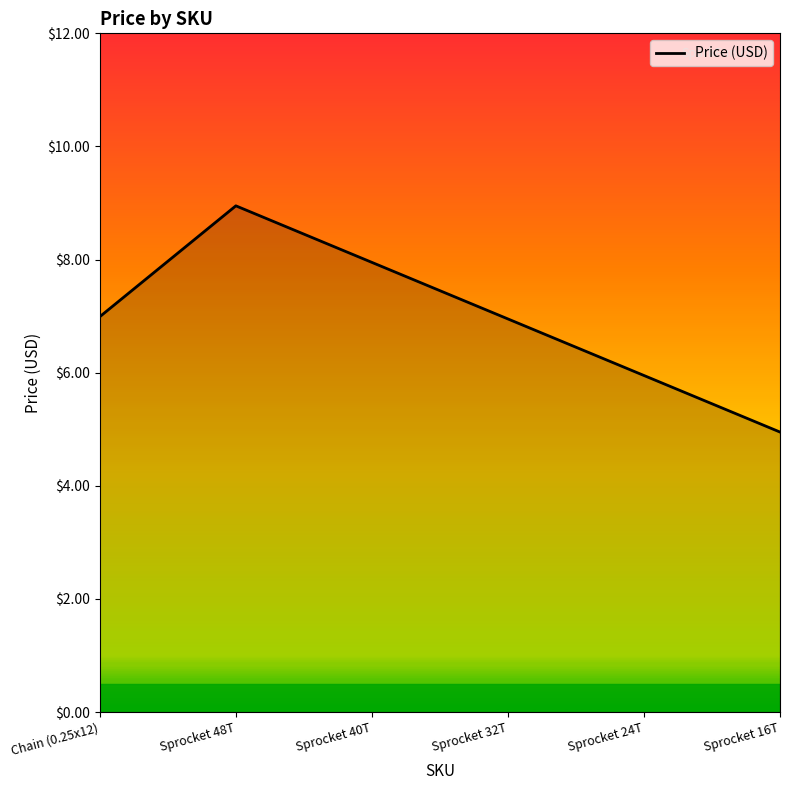

Does the chart display data point markers on the line(s)?

No